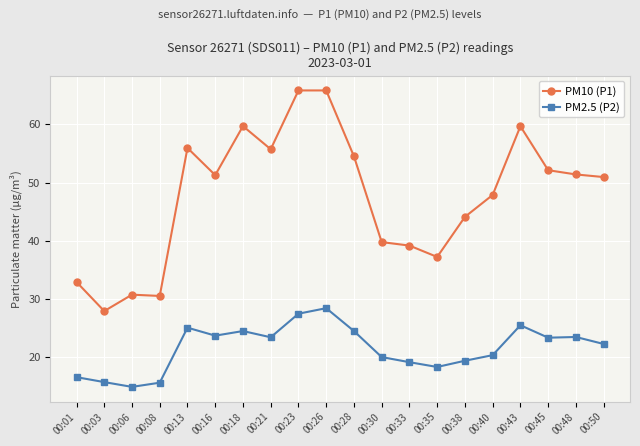

Rank the series by their average value, from highest to lowest.

PM10 (P1), PM2.5 (P2)